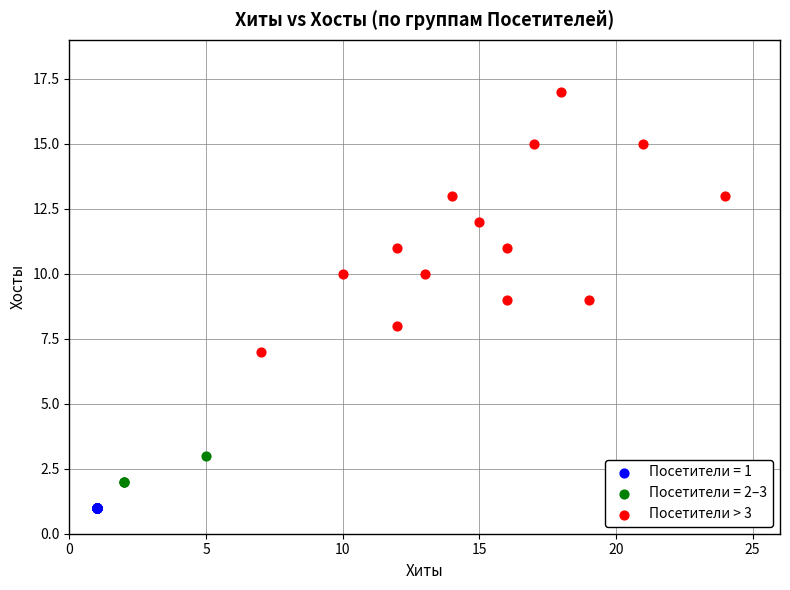

Which series reaches the maximum Y coordinate?

Посетители > 3